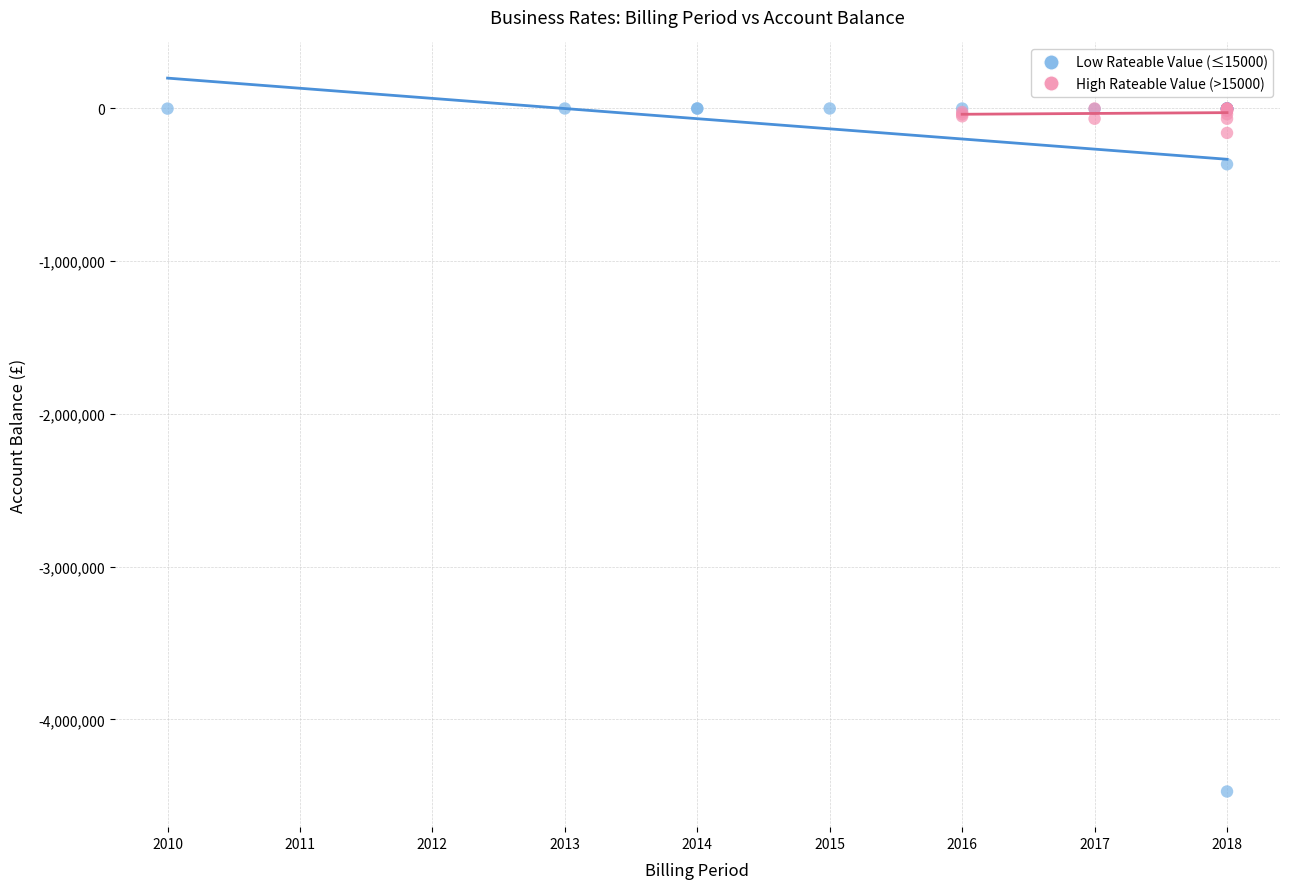

Which series has the largest Y range (max minus min)?

Low Rateable Value (≤15000)